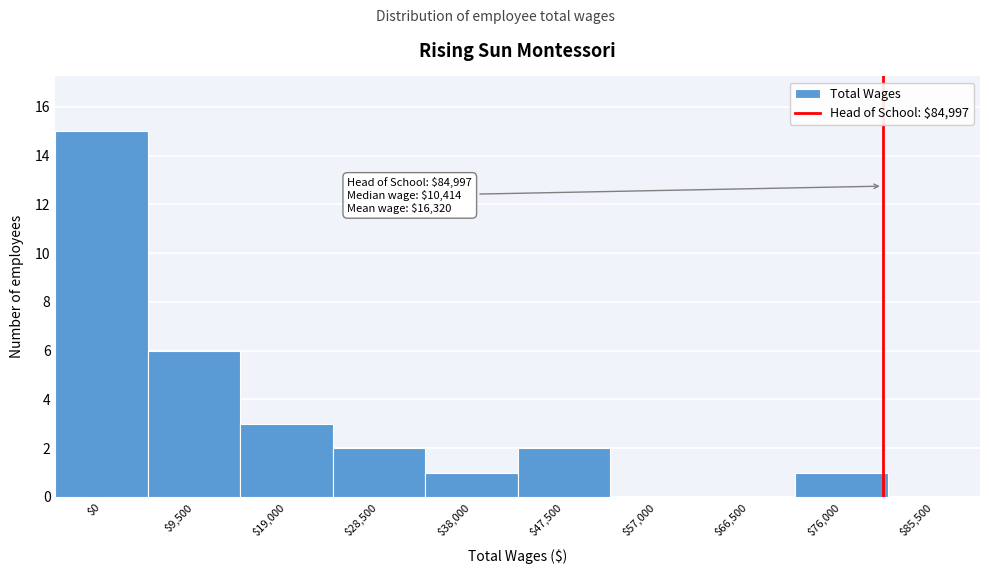

Where is the data nearest to the value 7?

$9,500